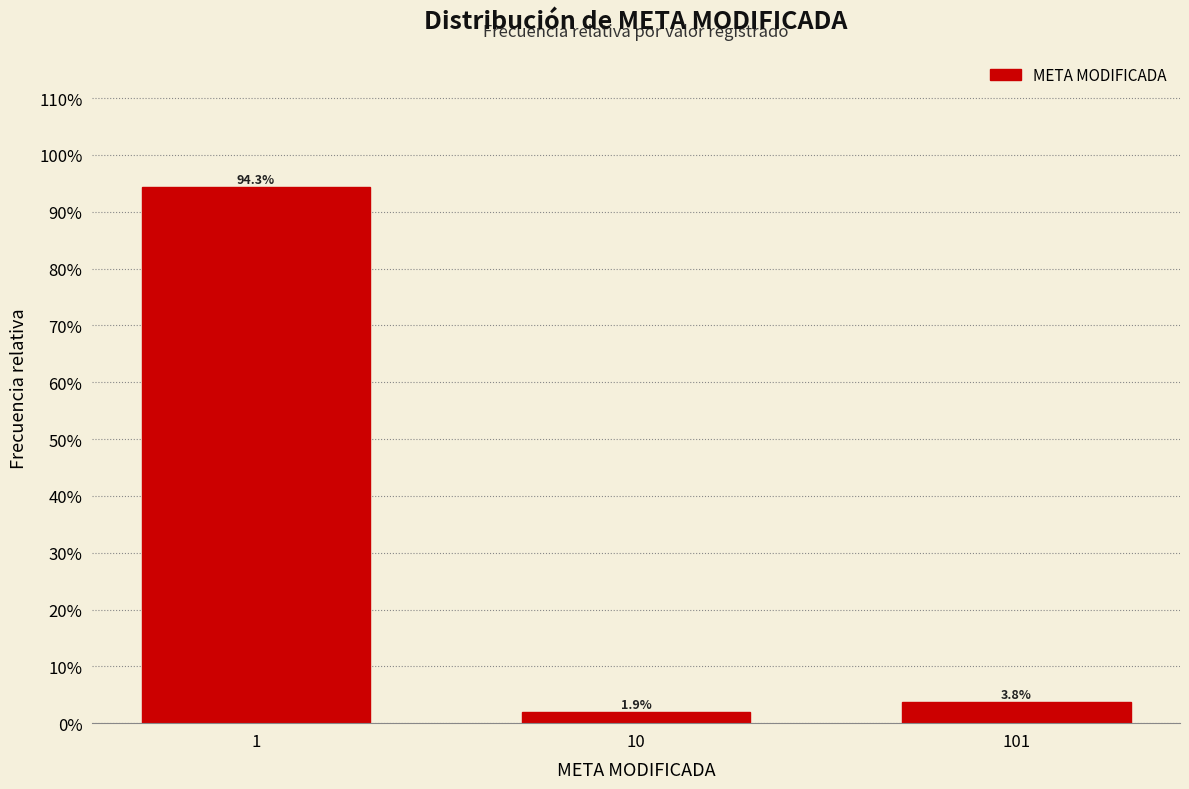

Reading right to left, transcribe all the data shown in this chart.

101=3.8	10=1.9	1=94.3